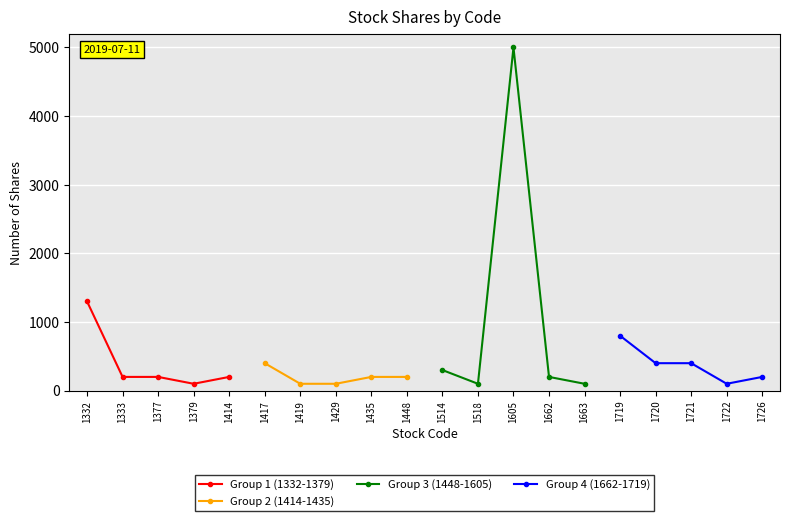

Is it true that Group 1 (1332-1379) equals 42 at 1333?

False